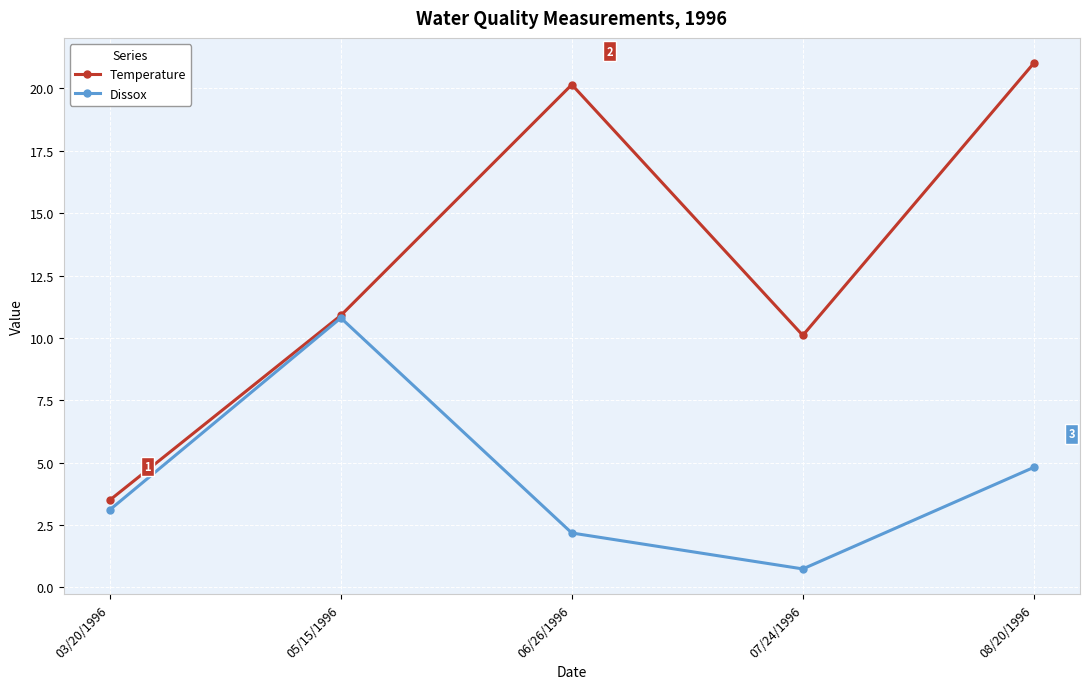

Rank the series by their maximum value, from highest to lowest.

Temperature, Dissox